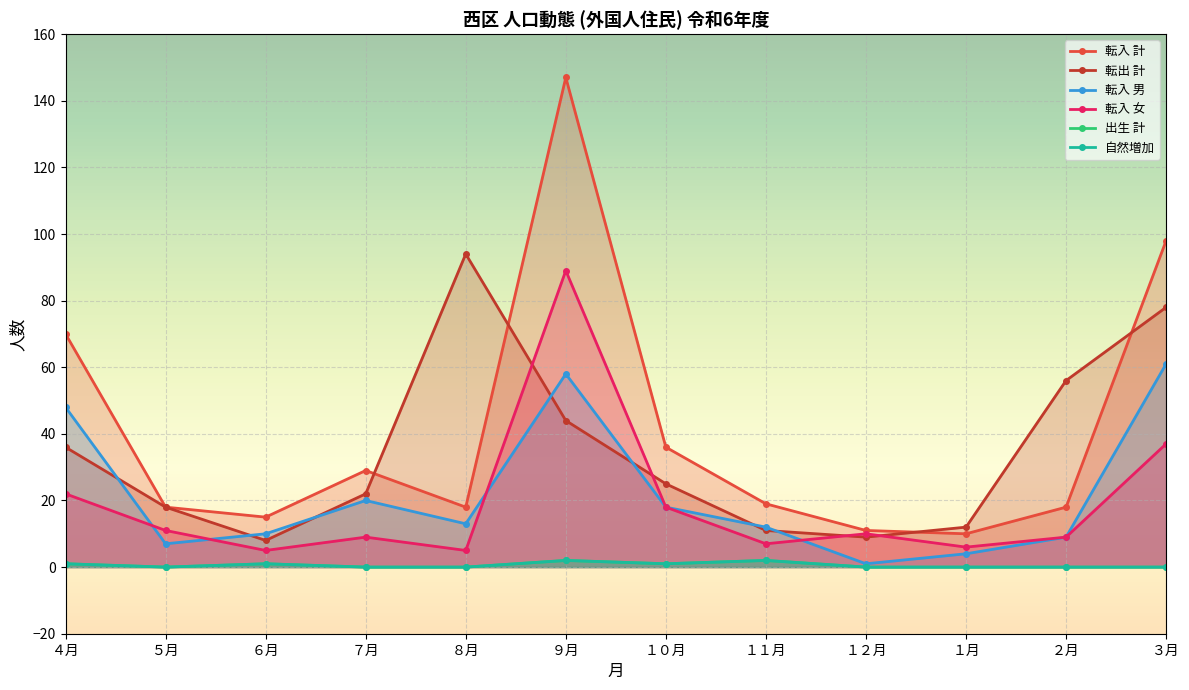

What are all the series names shown in the legend?

転入 計, 転出 計, 転入 男, 転入 女, 出生 計, 自然増加